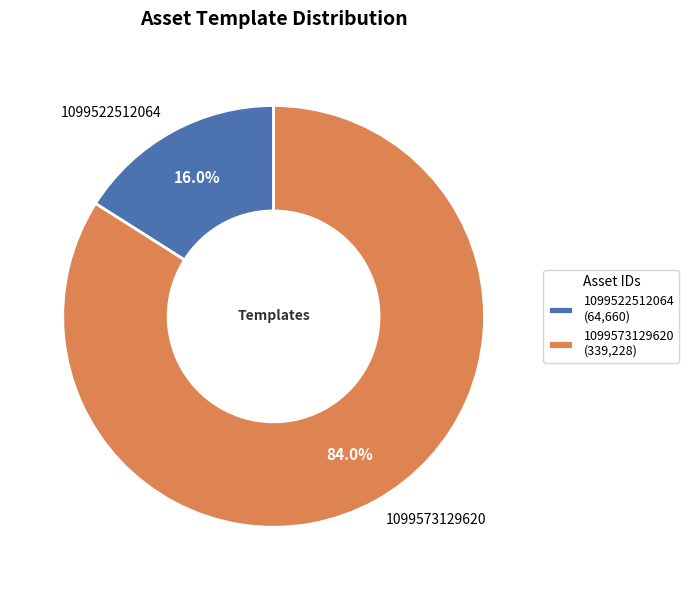

How many slices are in this pie chart?

2